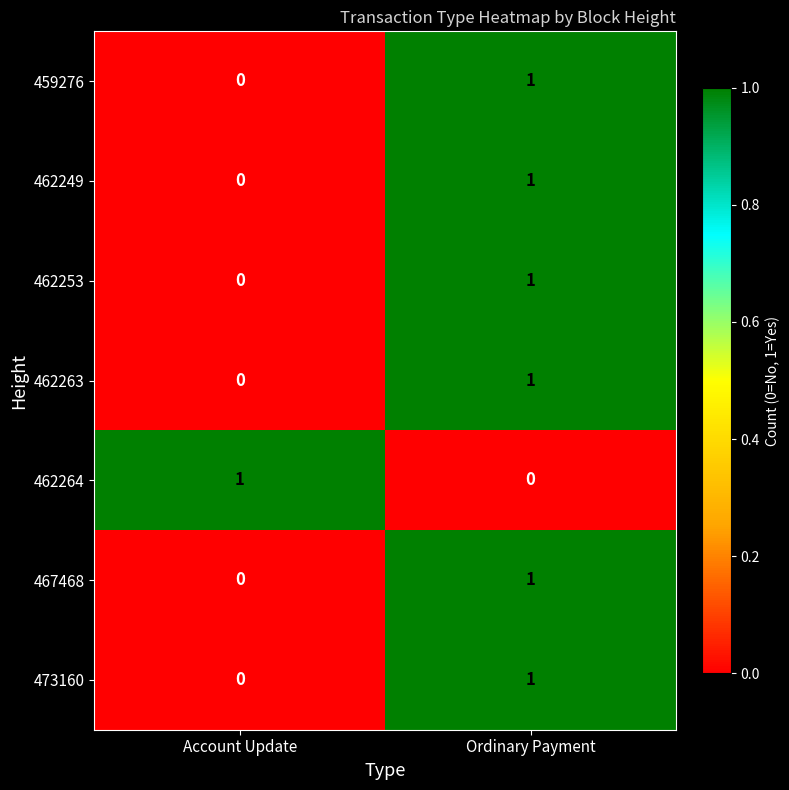

At which label does 462263 reach its peak?

Ordinary Payment